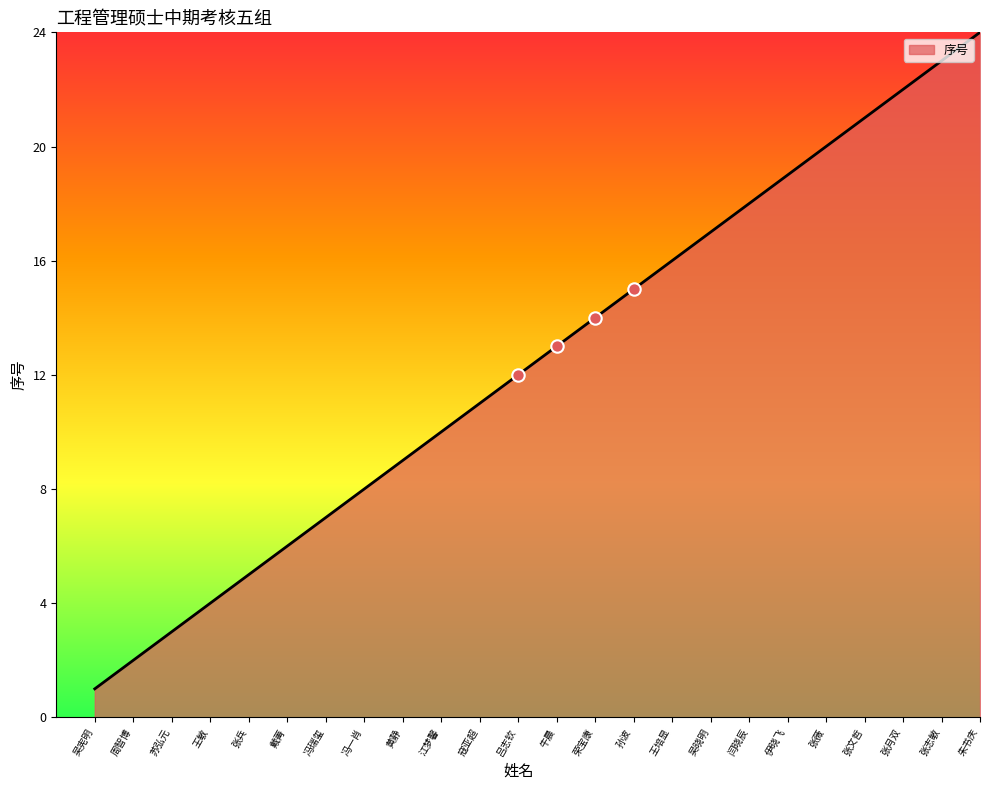

What is the change in value from 冯瑞玺 to 吕志钦?

+5